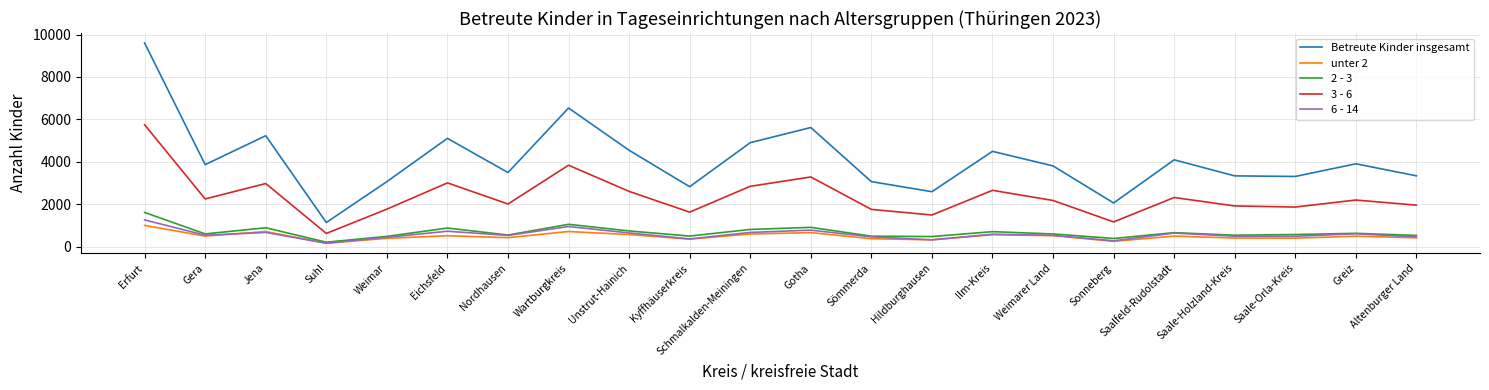

Is it true that unter 2 equals 492 at Saalfeld-Rudolstadt?

True